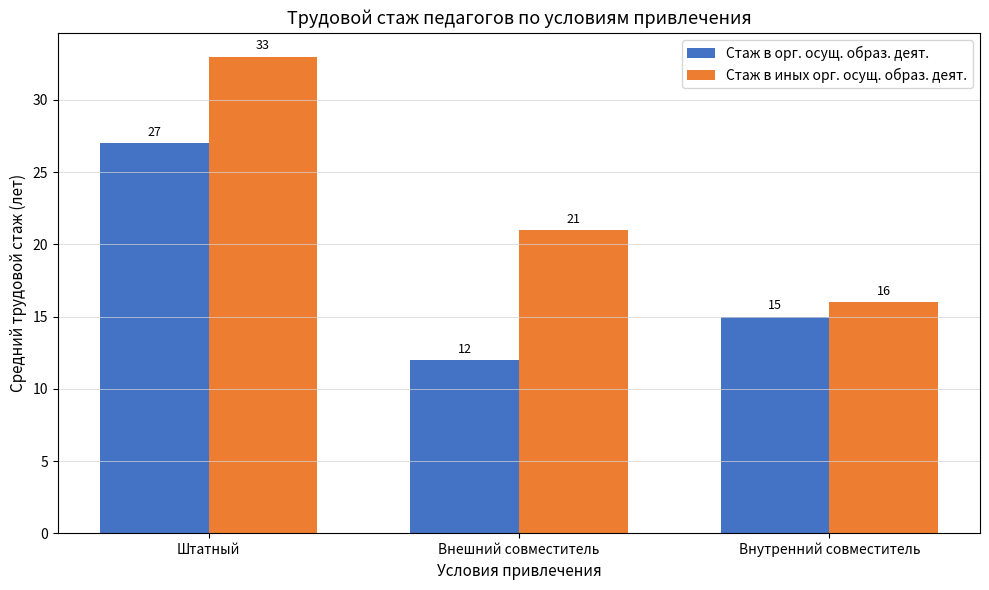

True or false: Стаж в орг. осущ. образ. деят. has a value of 12 at Внешний совместитель.

True